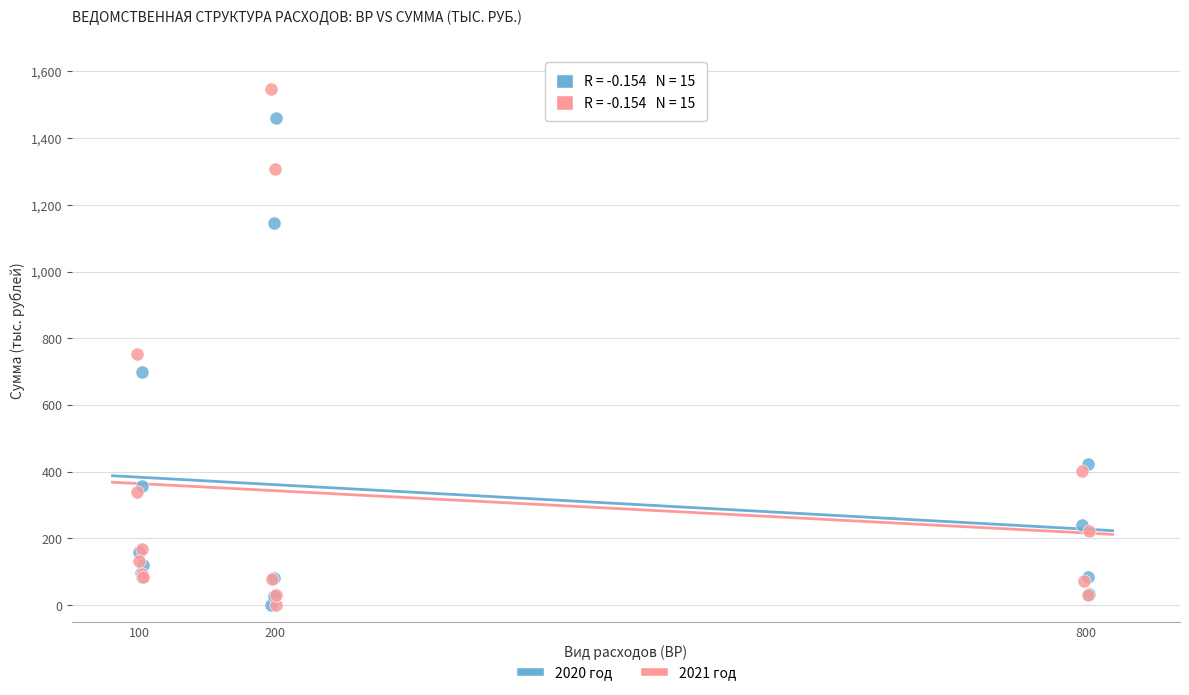

What are all the series names shown in the legend?

2020 год, 2021 год